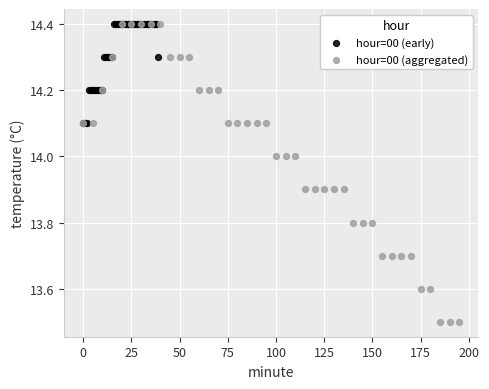

Which series contains the lowest Y value?

hour=00 (aggregated)